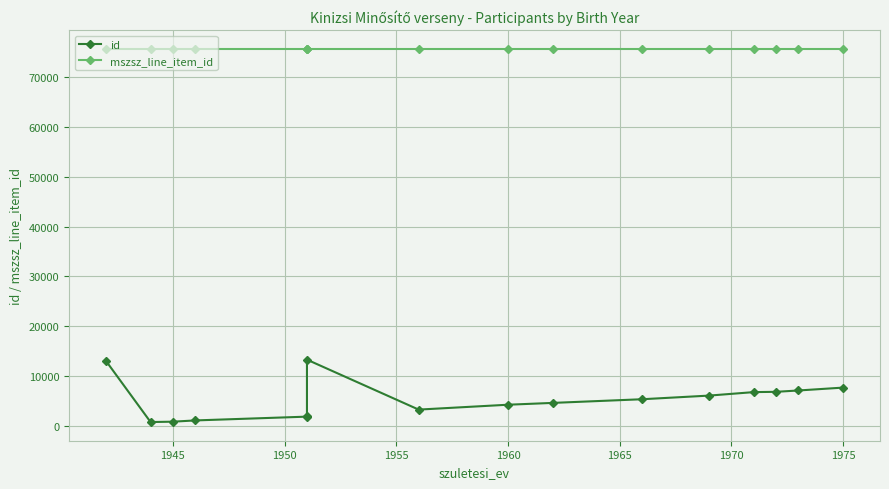

What is the value of the mszsz_line_item_id point at the 8th from the left?

75745